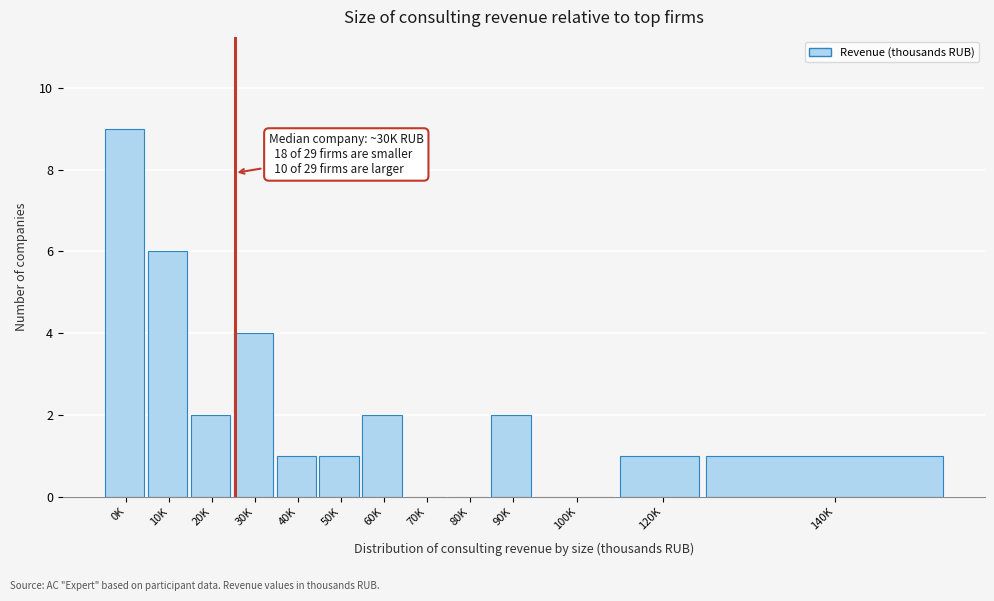

Reading left to right, list all the values displayed in this chart.

0K=9	10K=6	20K=2	30K=4	40K=1	50K=1	60K=2	70K=0	80K=0	90K=2	100K=0	120K=1	140K=1